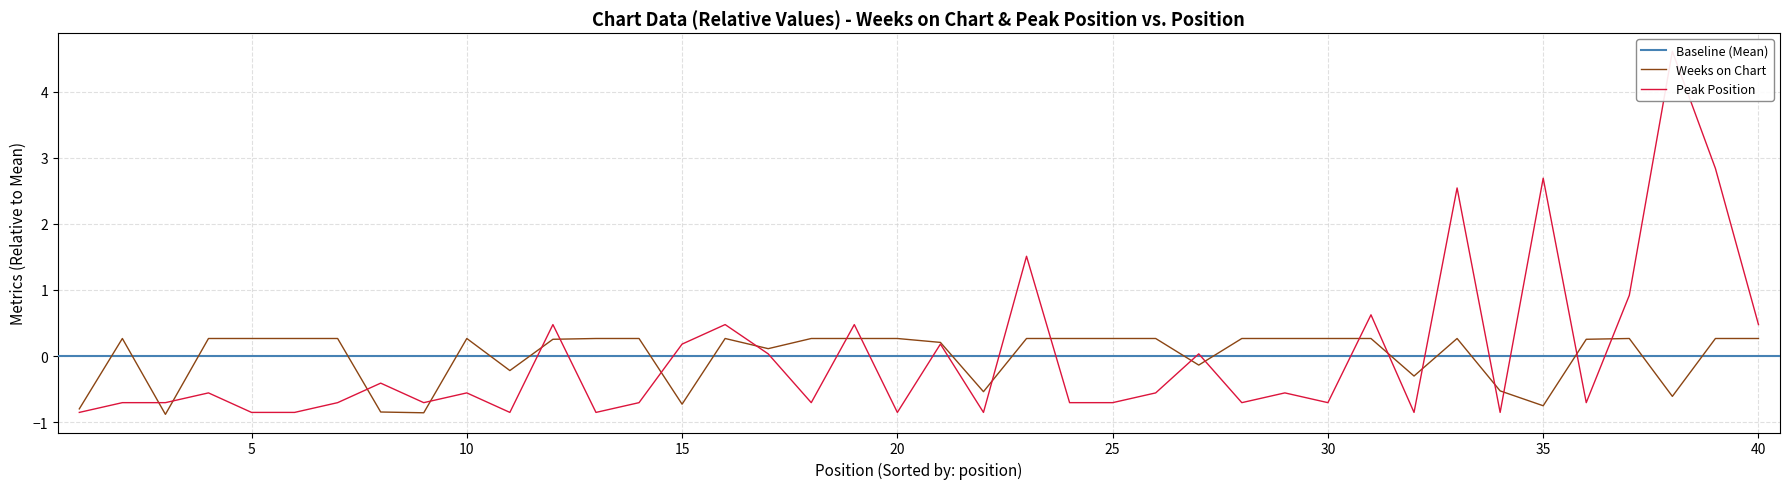

Is the value of Peak Position at 12 greater than the value of Weeks on Chart at 3?

Yes